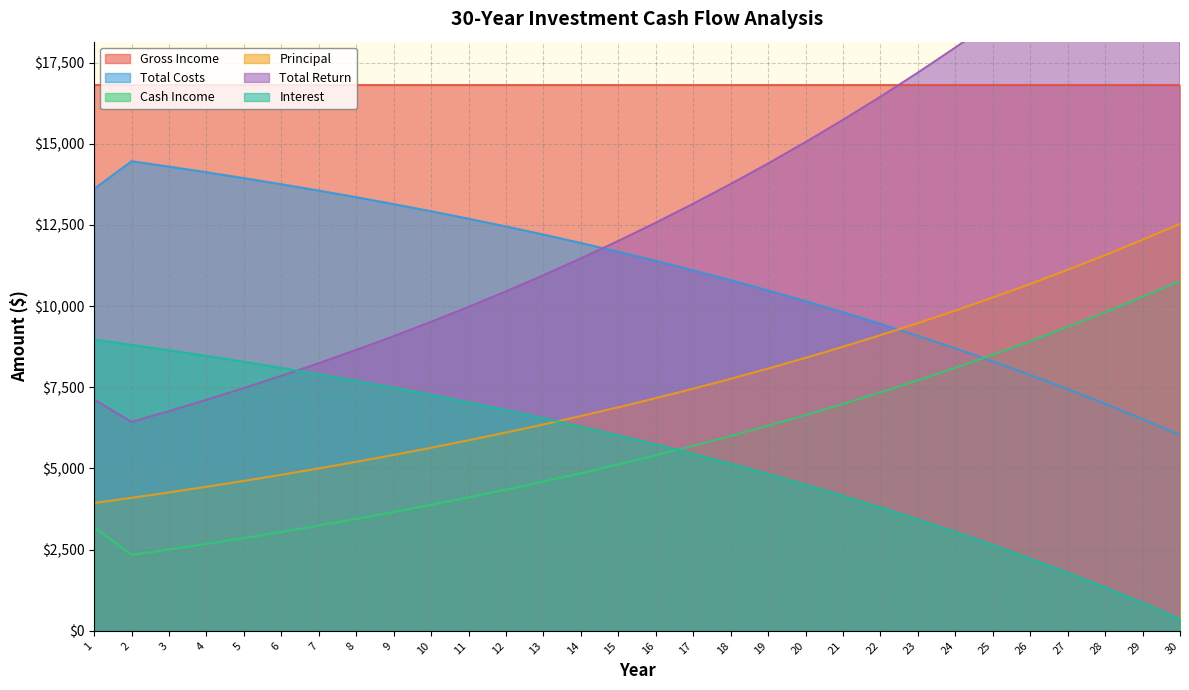

What is the value of the Principal point at the 25th from the left?

10263.8